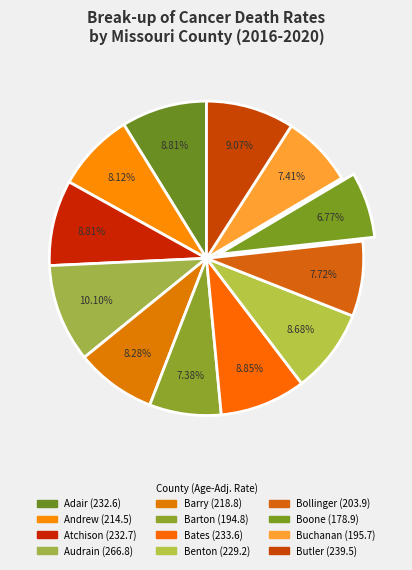

What percentage do Bates and Barton together represent?

16.2%